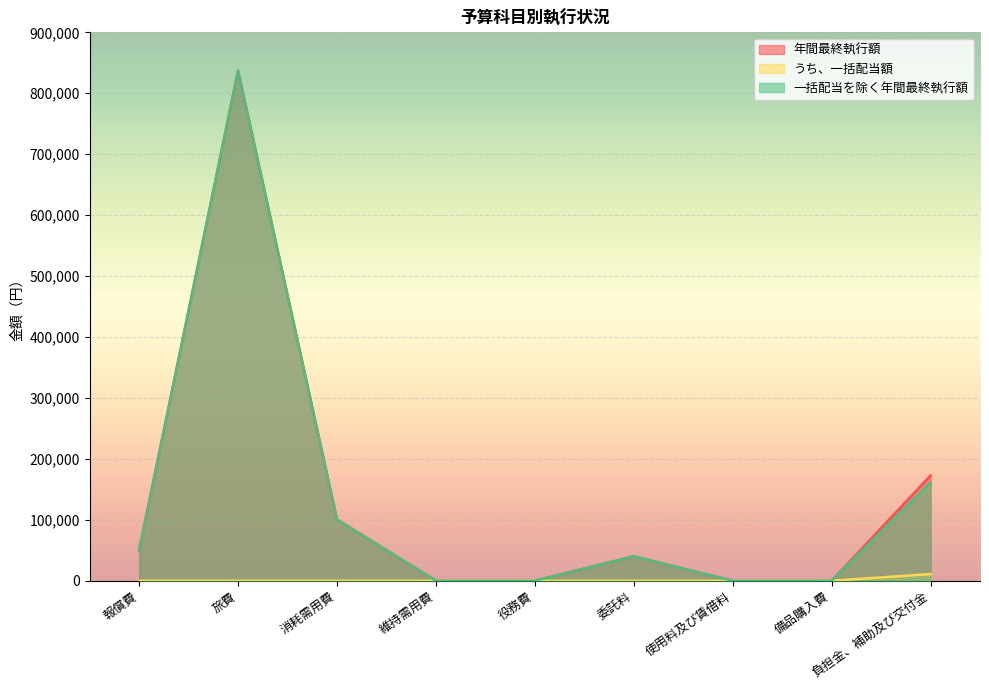

How many values in the 年間最終執行額 series are below 39960?

4